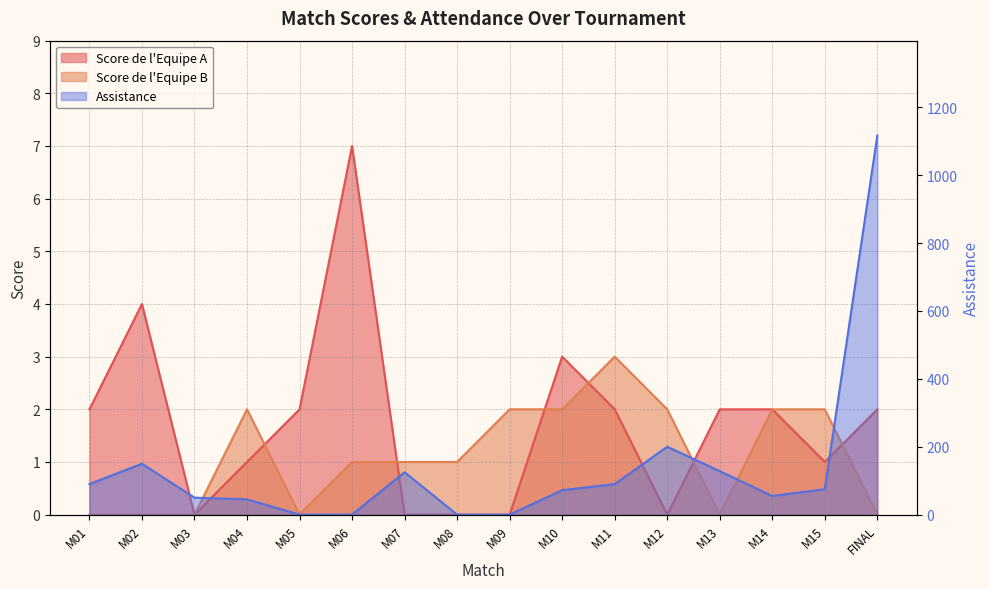

What is the sum of the Score de l'Equipe B values at FINAL and M07?

1